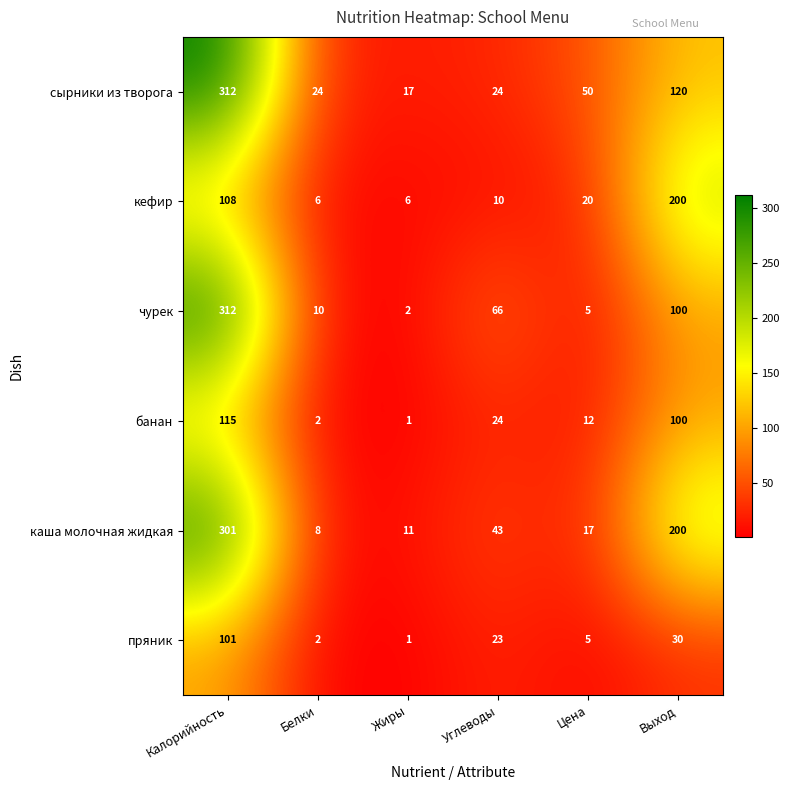

At how many categories does at least one series exceed 248?

1